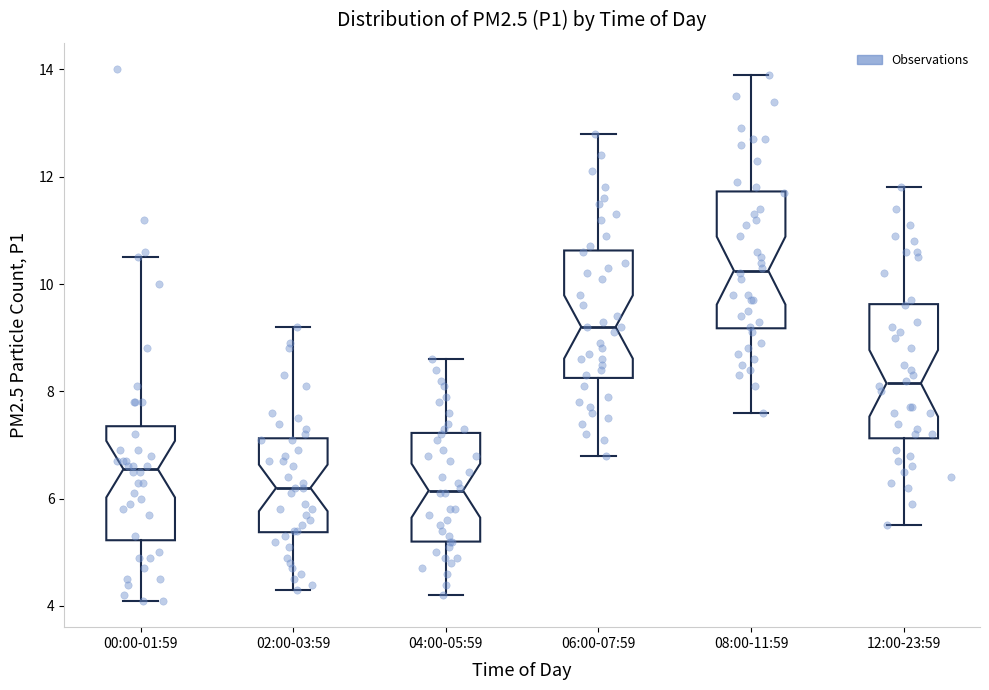

Reading left to right, read every box against the y-axis: the position of its median line, the range the box covers, and the ends of its whiskers. The values are not printed on the chart, so give them approximately, as read against the axis.

00:00-01:59: median 6.6, box 5.2 to 7.4, whiskers 4.2 to 10.6
02:00-03:59: median 6.2, box 5.4 to 7.2, whiskers 4.4 to 9.2
04:00-05:59: median 6.2, box 5.2 to 7.2, whiskers 4.2 to 8.6
06:00-07:59: median 9.2, box 8.2 to 10.6, whiskers 6.8 to 12.8
08:00-11:59: median 10.2, box 9.2 to 11.8, whiskers 7.6 to 14.0
12:00-23:59: median 8.2, box 7.2 to 9.6, whiskers 5.6 to 11.8